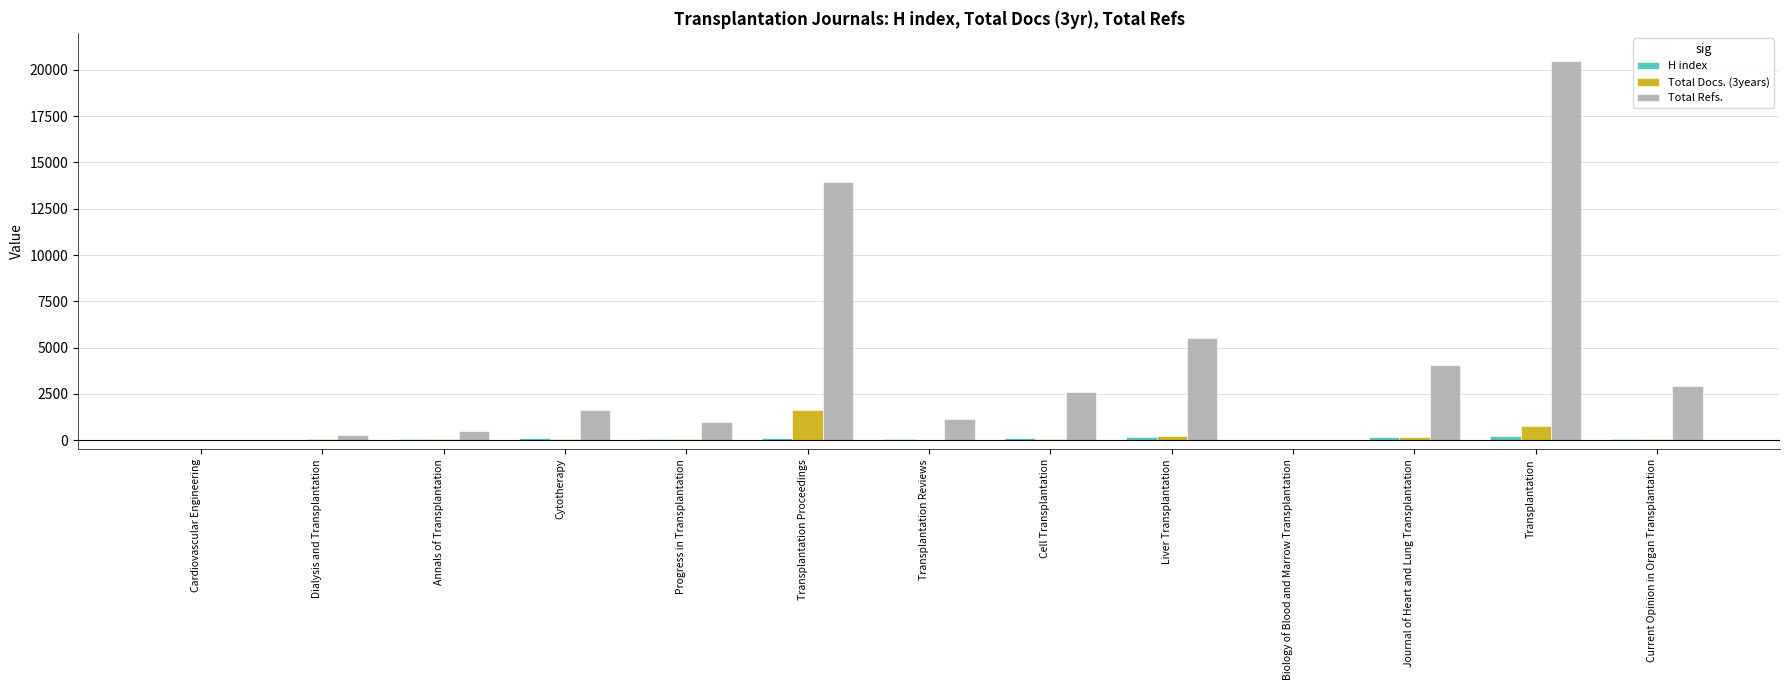

At which category is the sum across all series the highest?

Transplantation